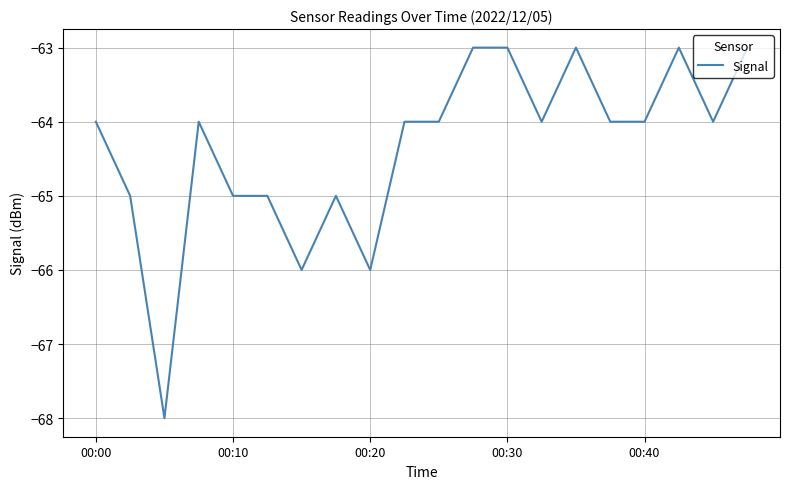

What is the maximum value shown in the chart?

-63